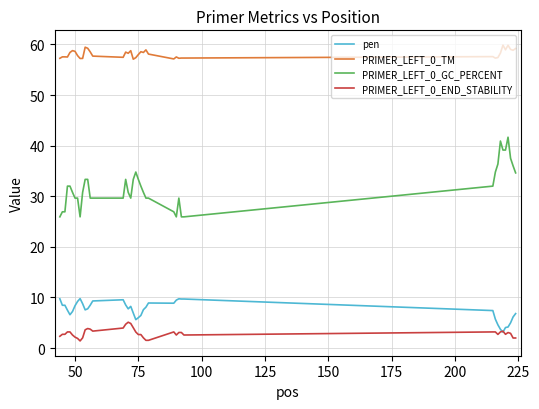

True or false: PRIMER_LEFT_0_GC_PERCENT and PRIMER_LEFT_0_END_STABILITY intersect in this chart.

False